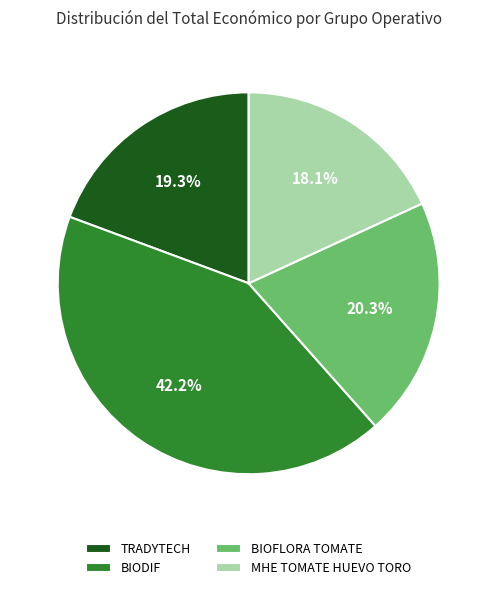

Combined, do TRADYTECH and MHE TOMATE HUEVO TORO account for over 50%?

No